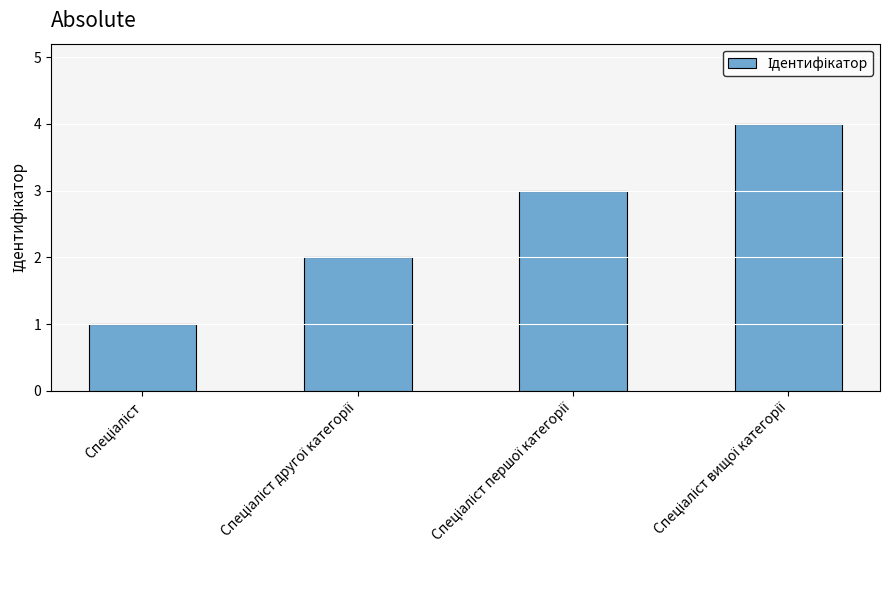

What is the value of the 4th bar from the left?

4